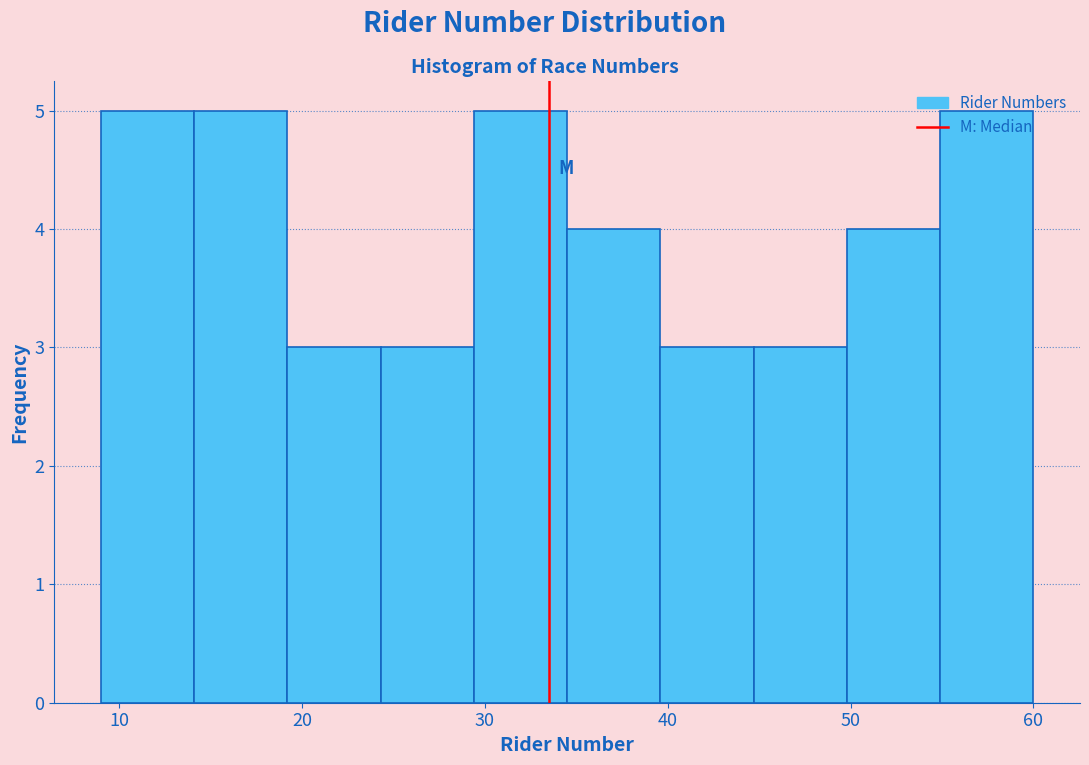

Reading left to right, list every bar in this chart as the range it spans on the x-axis followed by its height. Neither the bar edges nor the heights are printed on the chart, so give them approximately, as read against the axes.

9.0 to 14.1: 5
14.1 to 19.2: 5
19.2 to 24.3: 3
24.3 to 29.4: 3
29.4 to 34.5: 5
34.5 to 39.6: 4
39.6 to 44.7: 3
44.7 to 49.8: 3
49.8 to 54.9: 4
54.9 to 60.0: 5